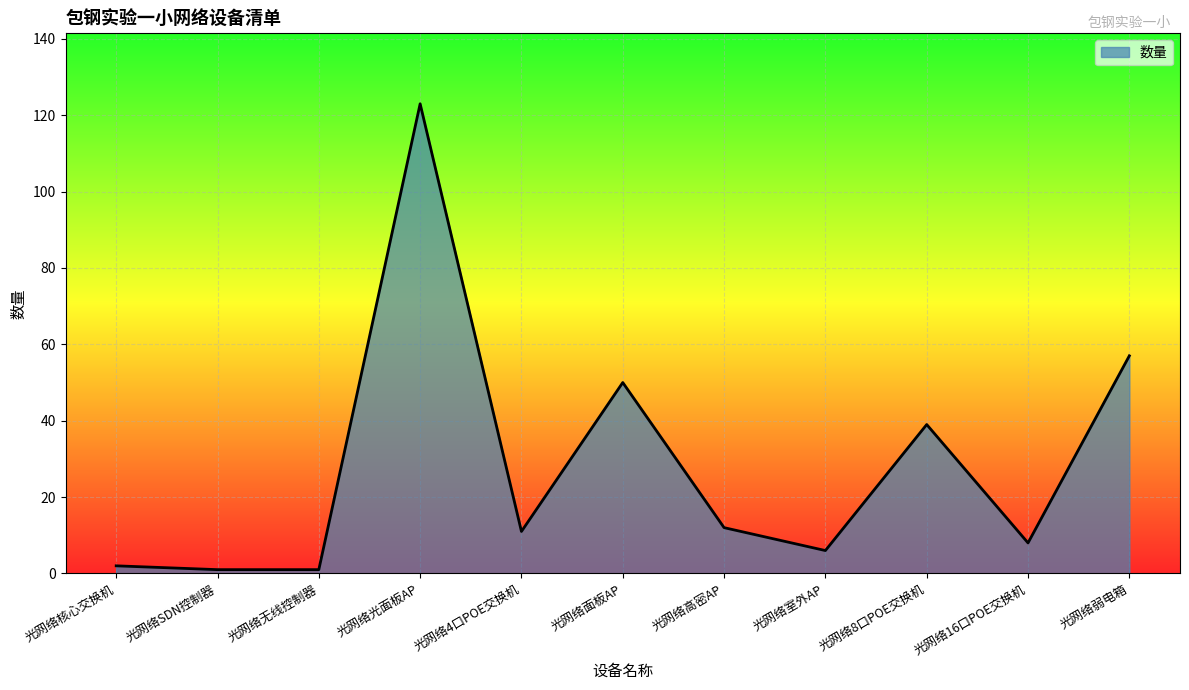

How many categories are shown in the chart?

11